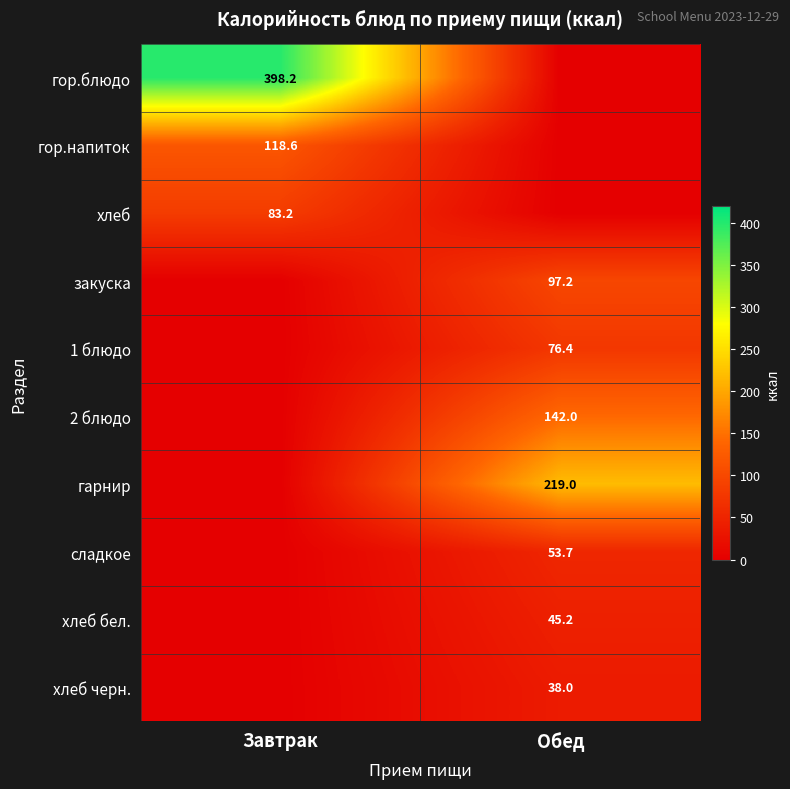

True or false: 1 блюдо has a value of 76.4 at Обед.

True